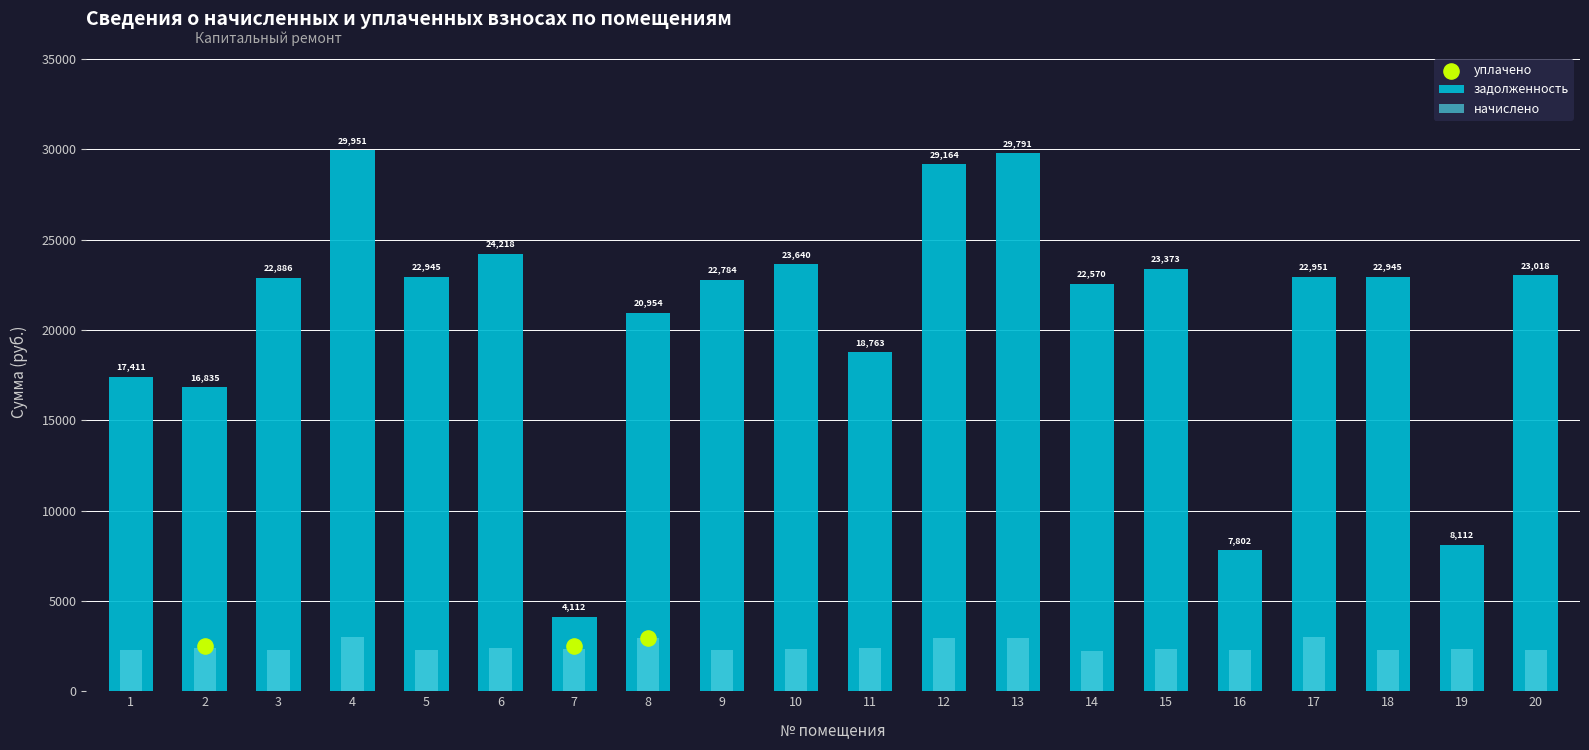

Which series has the widest spread of Y values?

задолженность